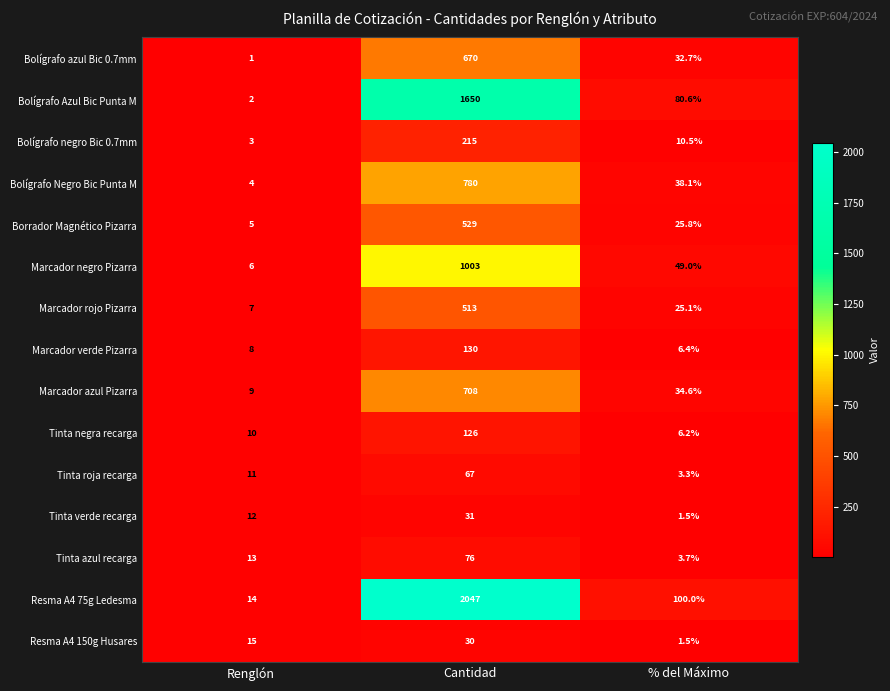

What is the difference between the Bolígrafo Negro Bic Punta M values at Renglón and Cantidad?

776.0